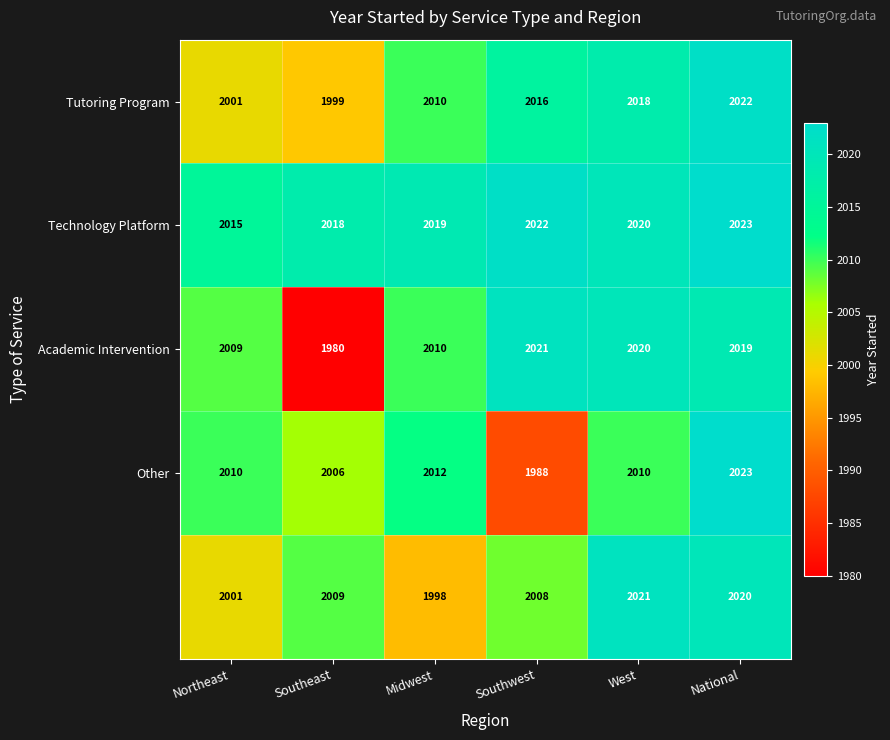

What is the spread (max minus min) of values at West?

11